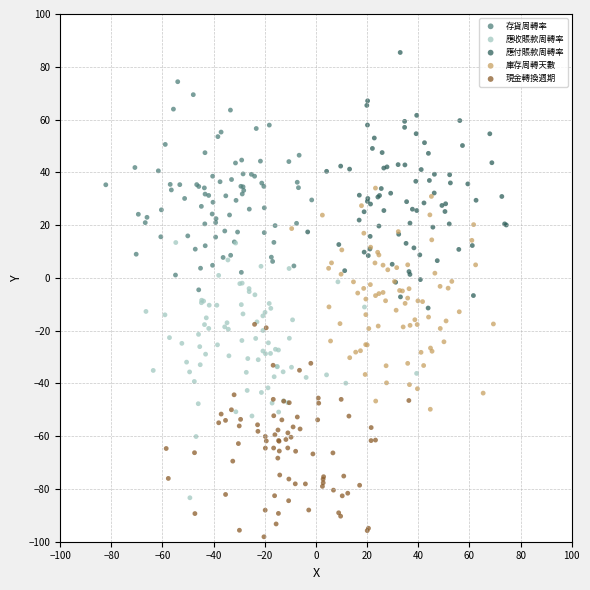

Which series contains the lowest Y value?

現金轉換週期